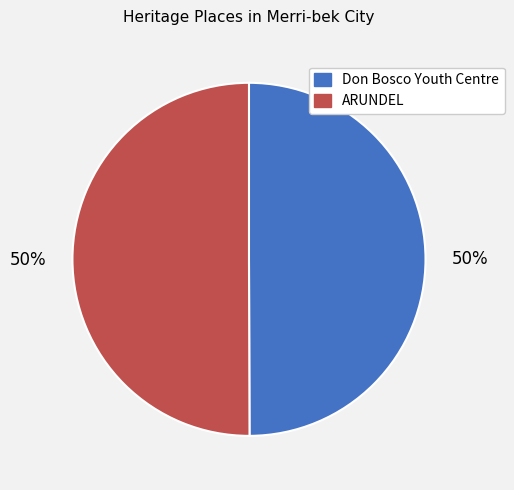

Approximately how many times larger is the value at Don Bosco Youth Centre compared to ARUNDEL?

1.0